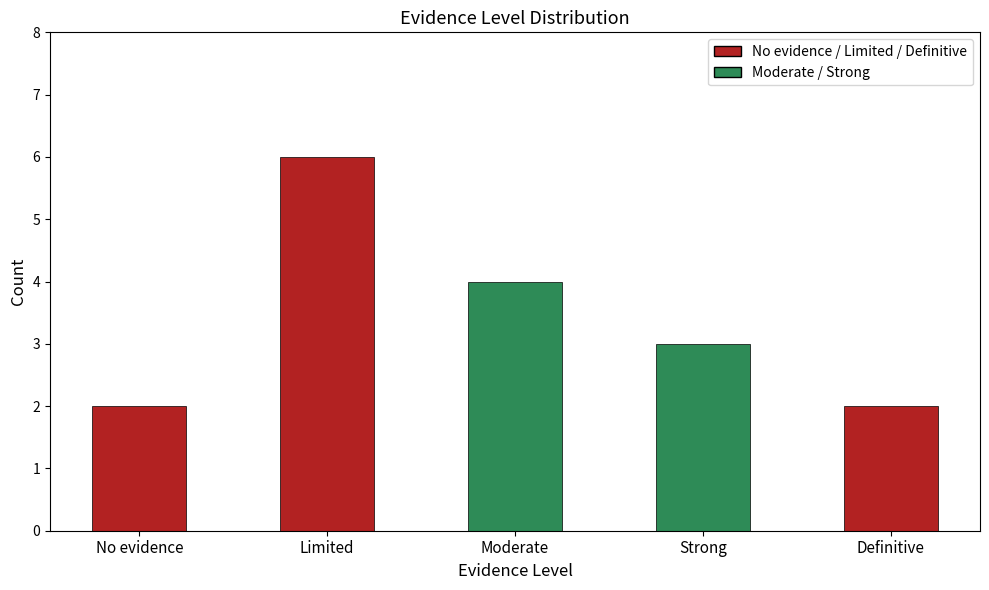

What is the minimum value shown in the chart?

2